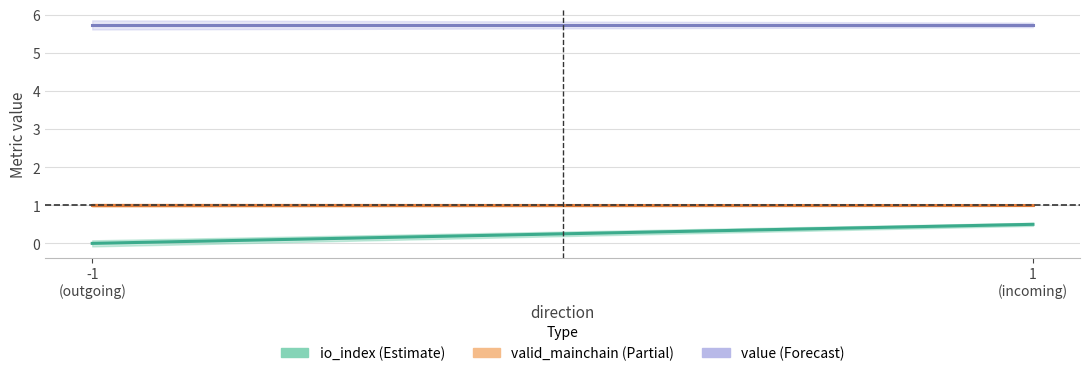

The value of io_index (Estimate) at 1
(incoming) is 0.5. True or false?

True